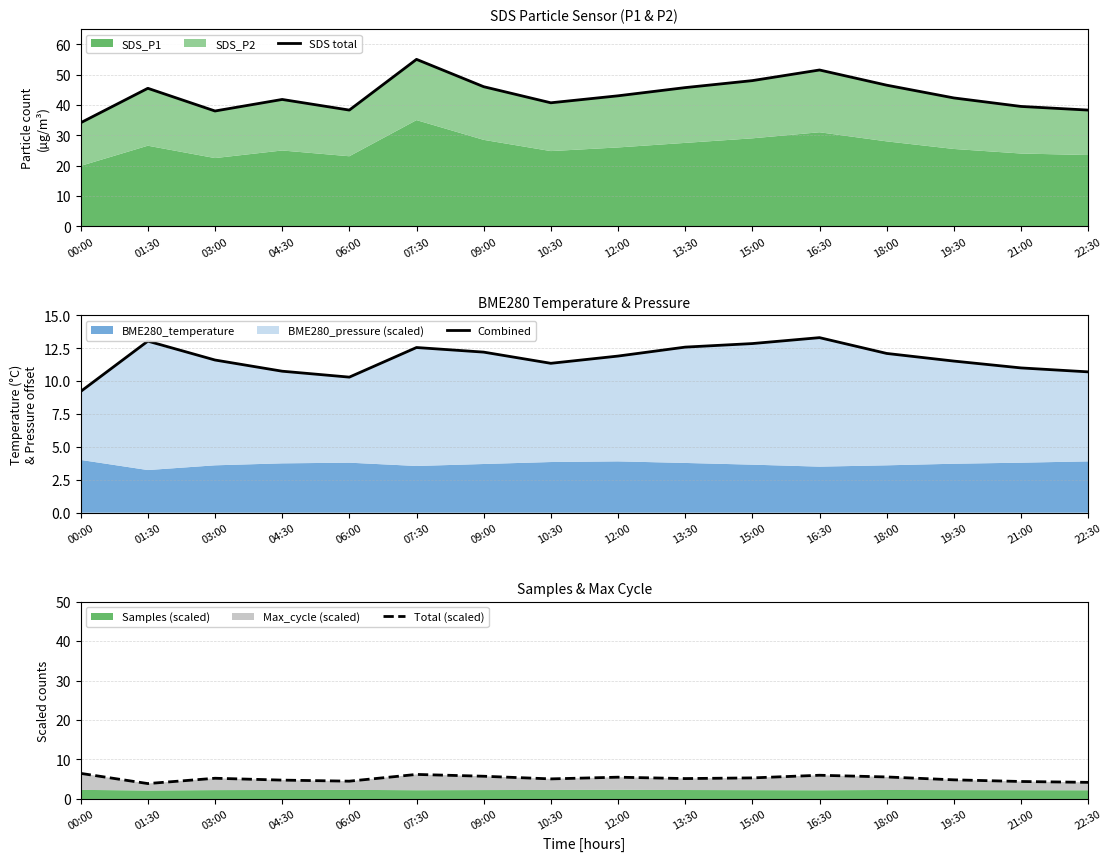

List the labels in order of Combined value, largest first.

16:30, 01:30, 15:00, 13:30, 07:30, 09:00, 18:00, 12:00, 03:00, 19:30, 10:30, 21:00, 04:30, 22:30, 06:00, 00:00